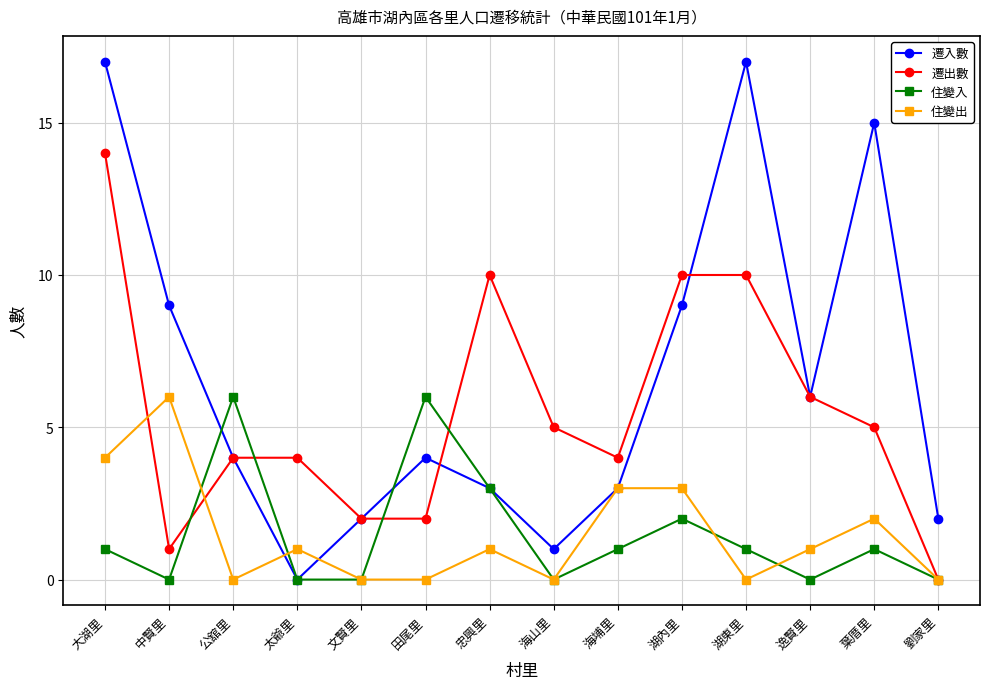

Is this an area chart (filled region under the line)?

No